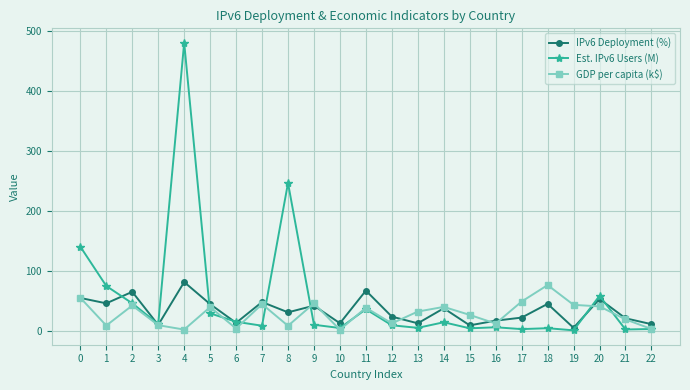

Rank the series by their average value, from highest to lowest.

Est. IPv6 Users (M), IPv6 Deployment (%), GDP per capita (k$)